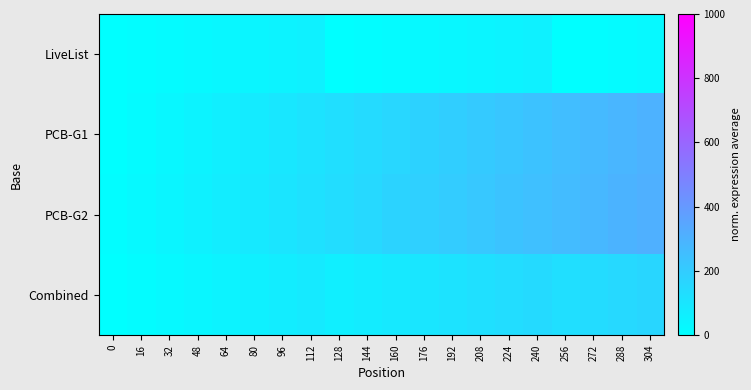

Which series has the largest total across all categories?

PCB-G2